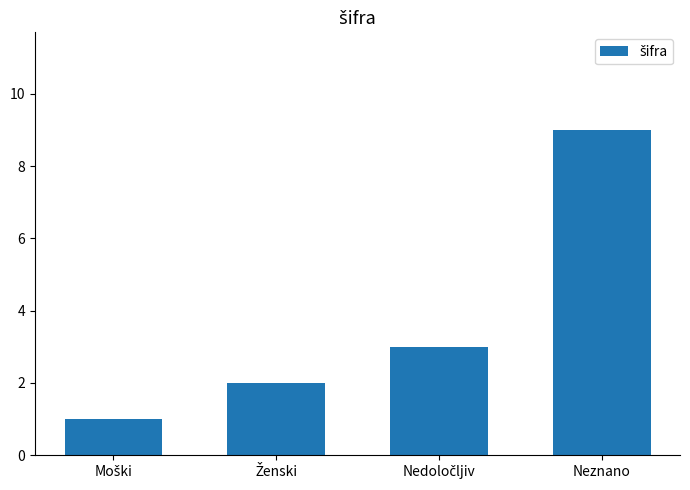

What is the approximate value at Neznano?

9